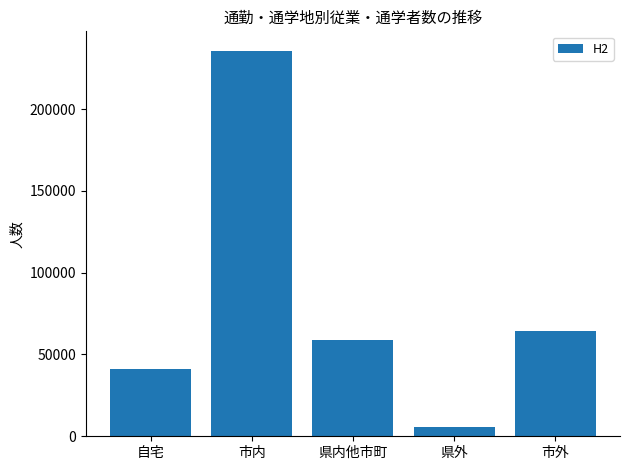

Is it true that the value at 自宅 is 41016?

True